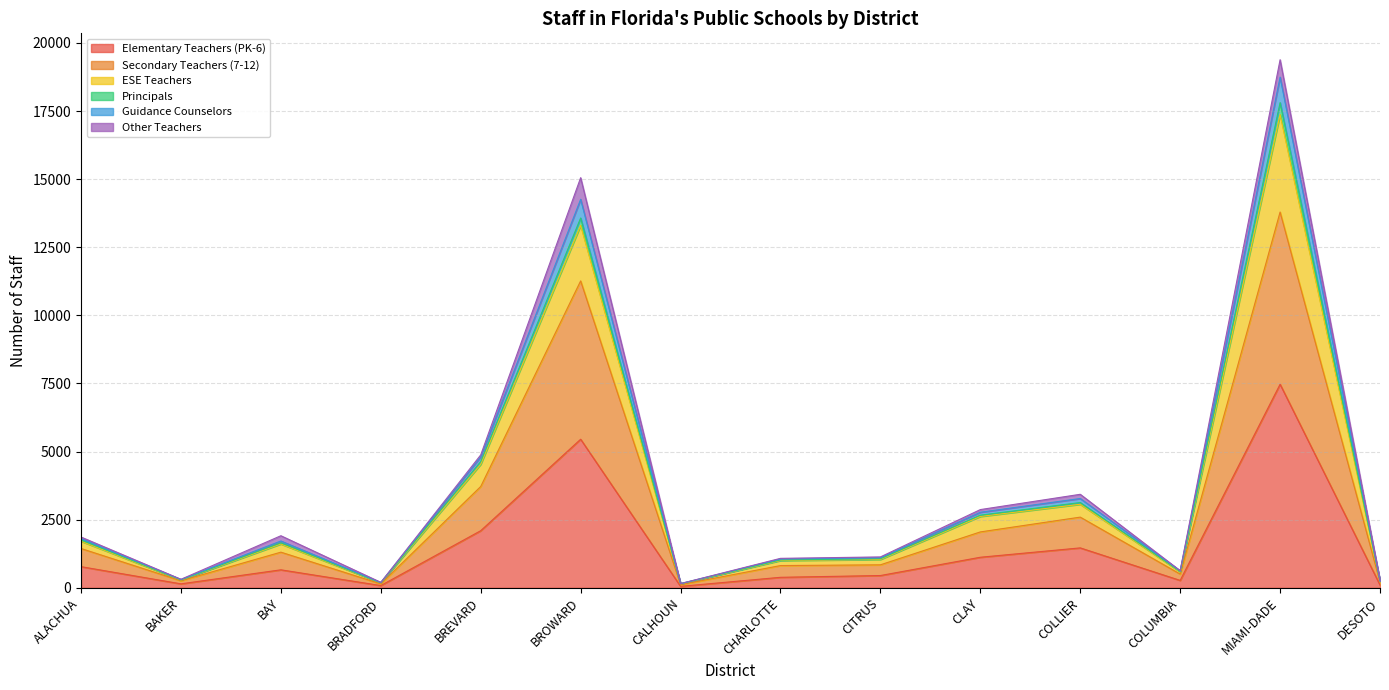

At which category is the sum across all series the highest?

MIAMI-DADE